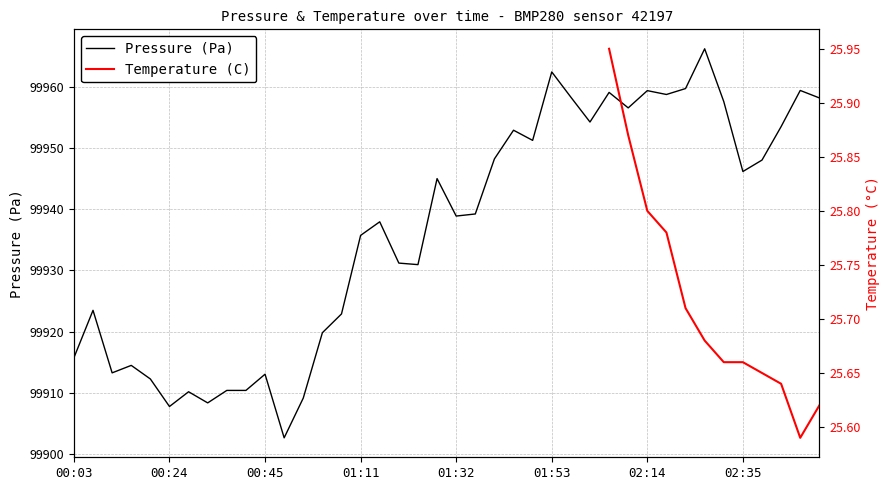

The value of Pressure (Pa) at 01:32 is 99938.9. True or false?

True